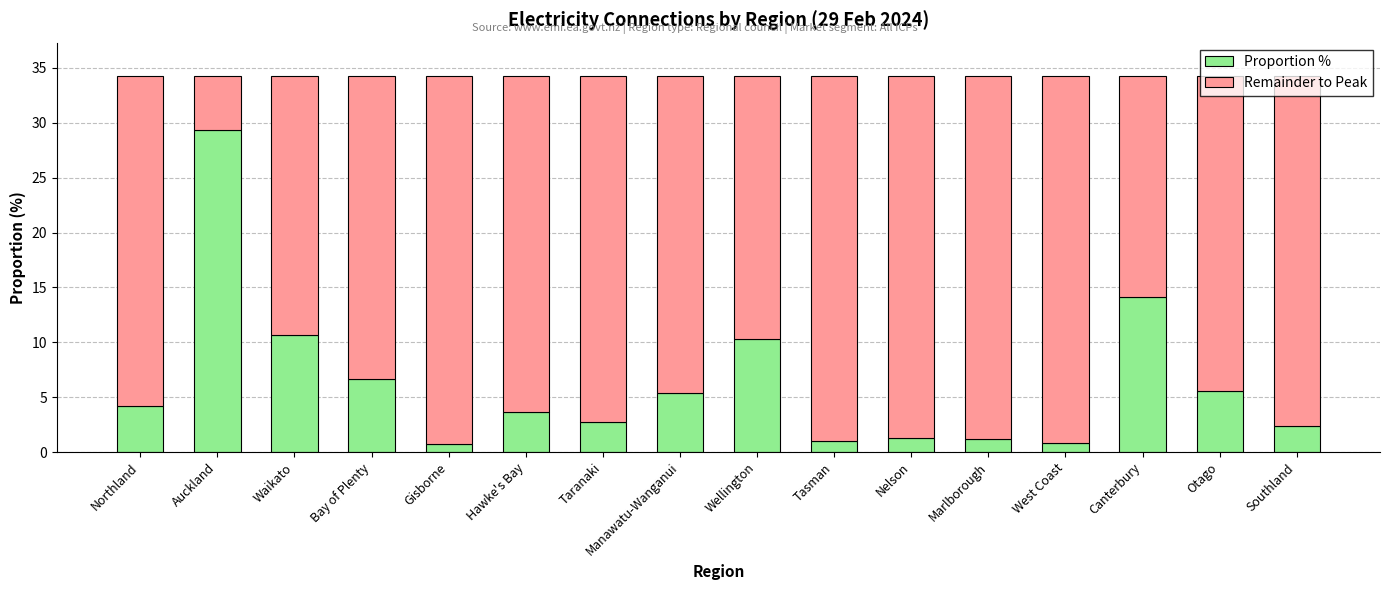

What is the difference between the maximum and minimum values in the Proportion % series?

28.5